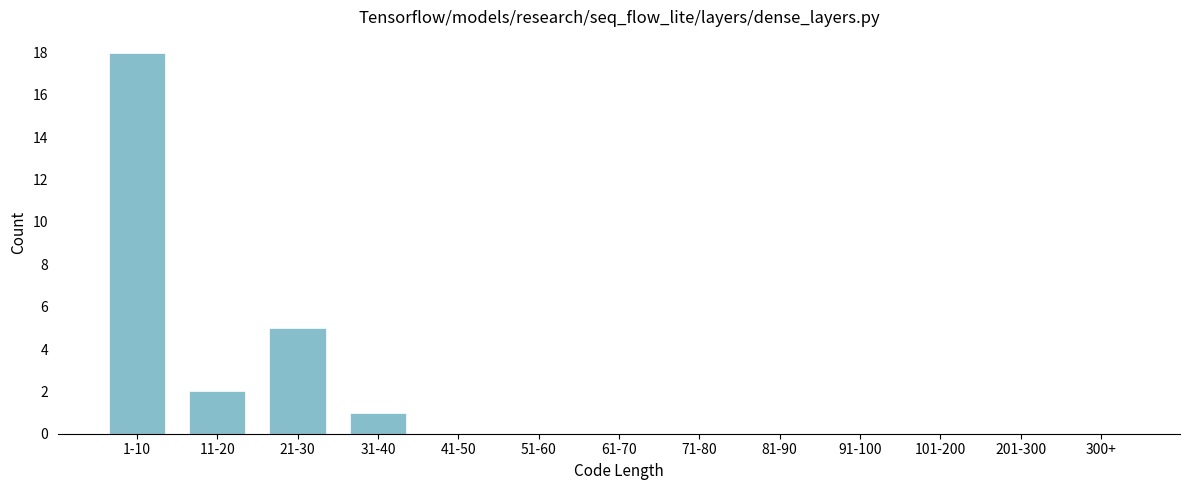

Reading right to left, what are all the values shown in this chart?

300+=0	201-300=0	101-200=0	91-100=0	81-90=0	71-80=0	61-70=0	51-60=0	41-50=0	31-40=1	21-30=5	11-20=2	1-10=18